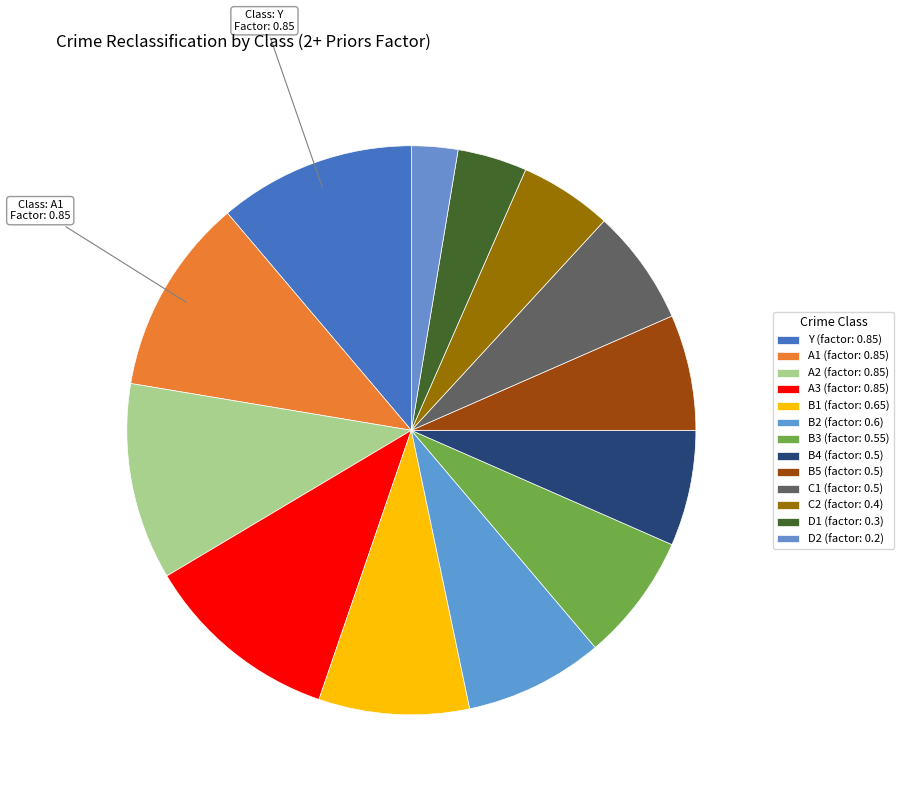

Is the sum of A3 and B1 greater than half?

No